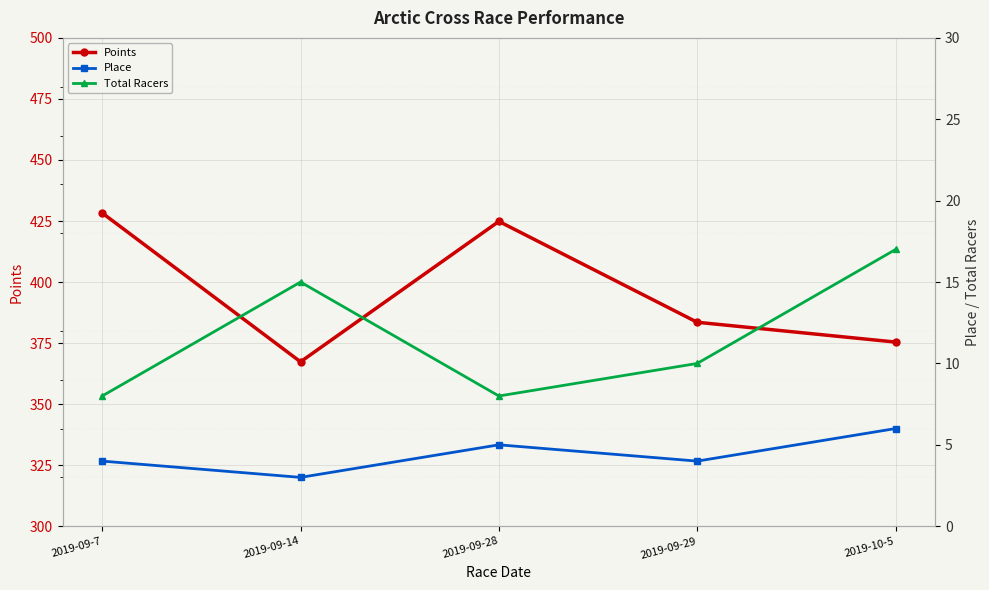

True or false: Points has a value of 633.9 at 2019-09-14.

False